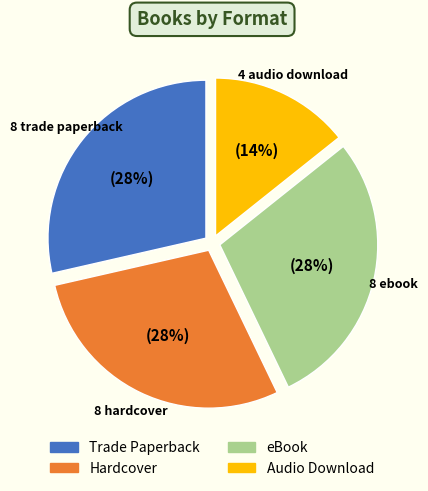

What percentage is the Audio Download slice, to the nearest percent?

14%